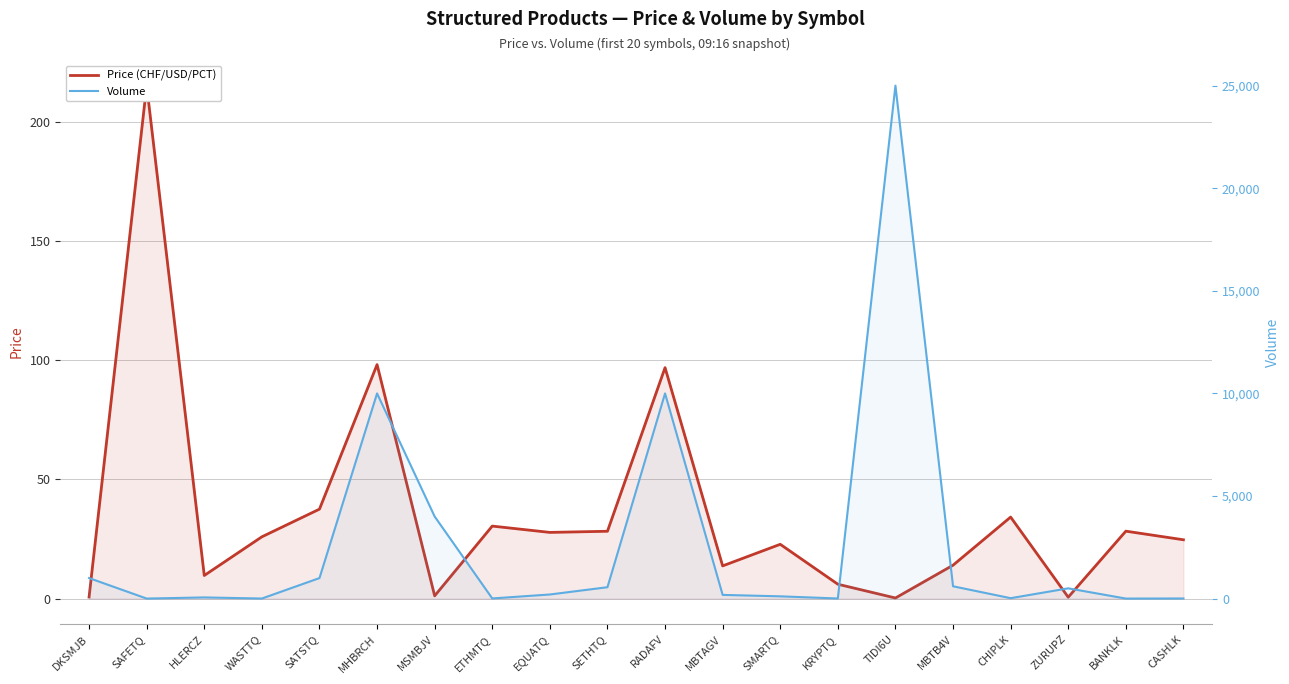

What is the total value across all series at BANKLK?

29.3